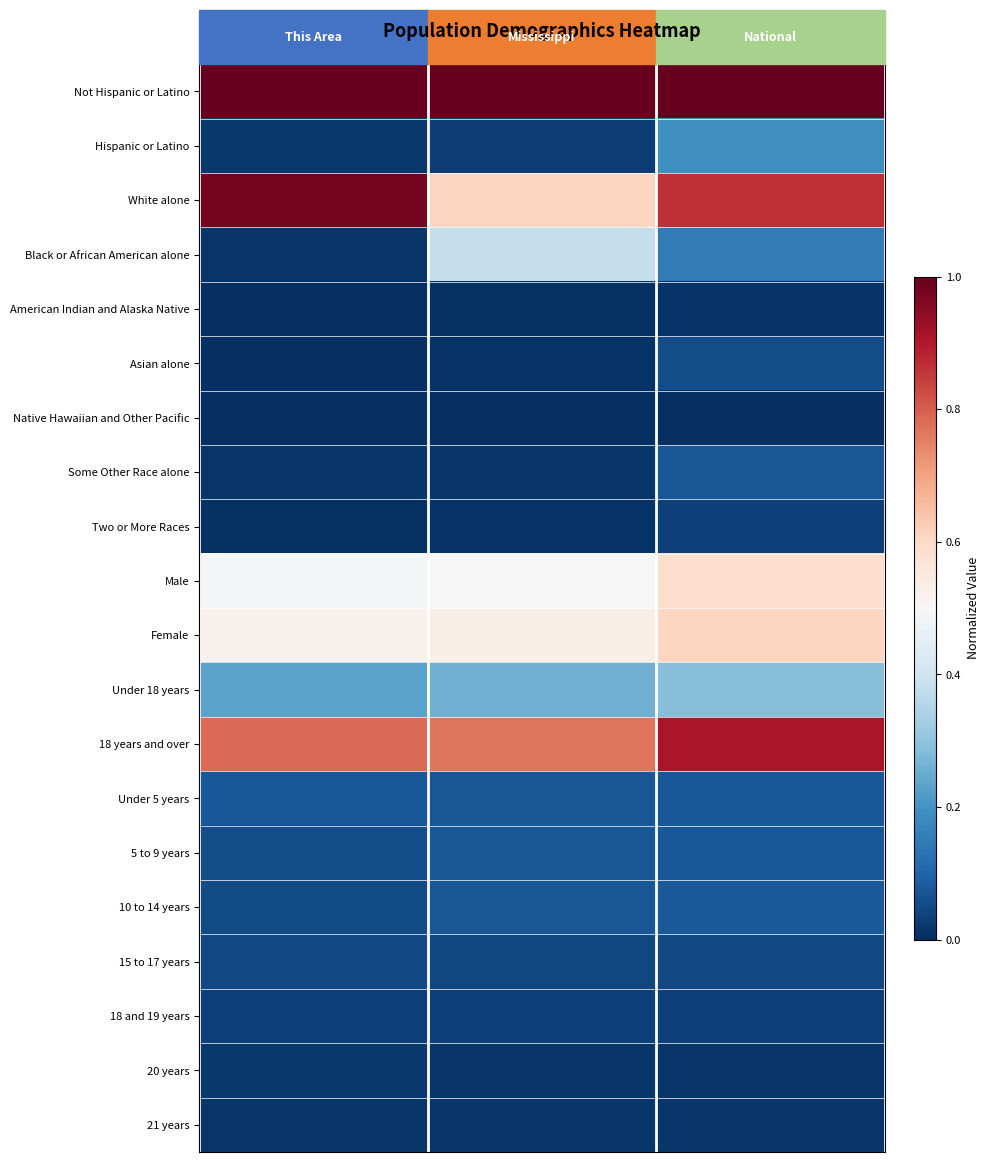

Rank the series by their maximum value, from lowest to highest.

Native Hawaiian and Other Pacific, American Indian and Alaska Native, 21 years, 20 years, Two or More Races, 18 and 19 years, 15 to 17 years, Asian alone, Some Other Race alone, Under 5 years, 5 to 9 years, 10 to 14 years, Hispanic or Latino, Under 18 years, Black or African American alone, Male, Female, 18 years and over, White alone, Not Hispanic or Latino